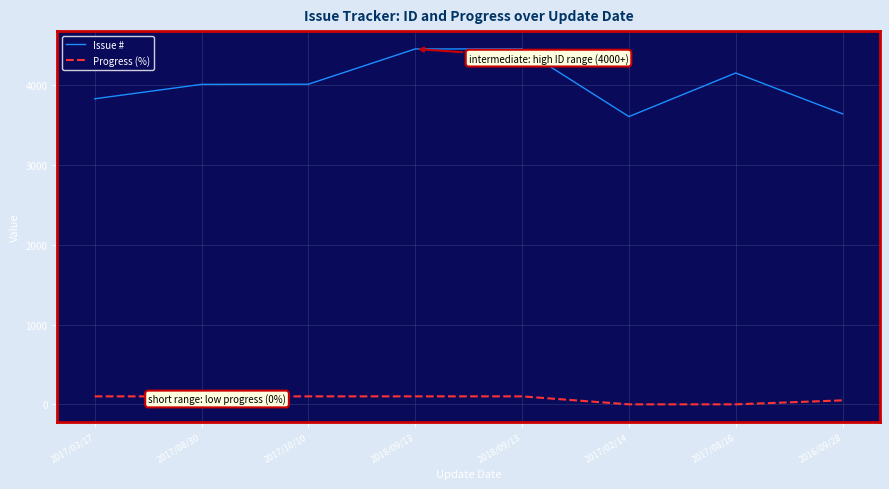

Count the number of data series in this chart.

2